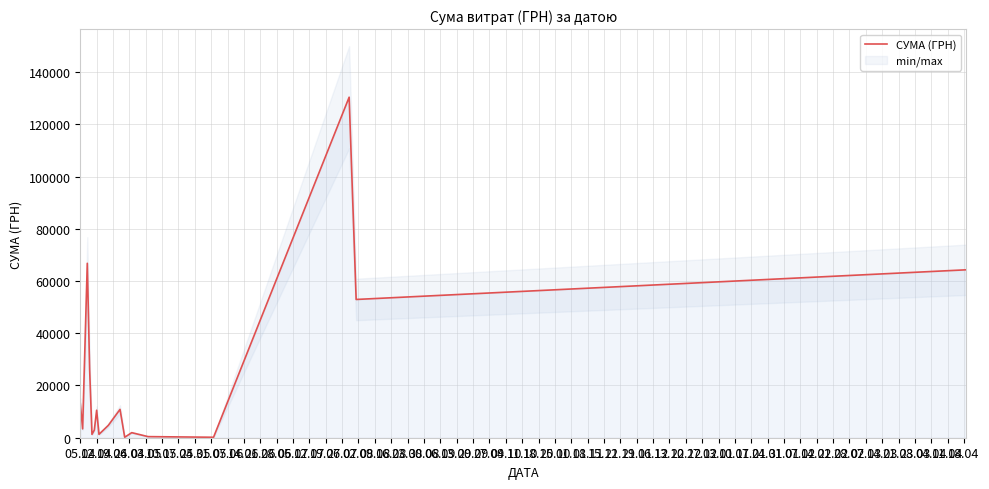

Read the value at 26.04.

26223.8